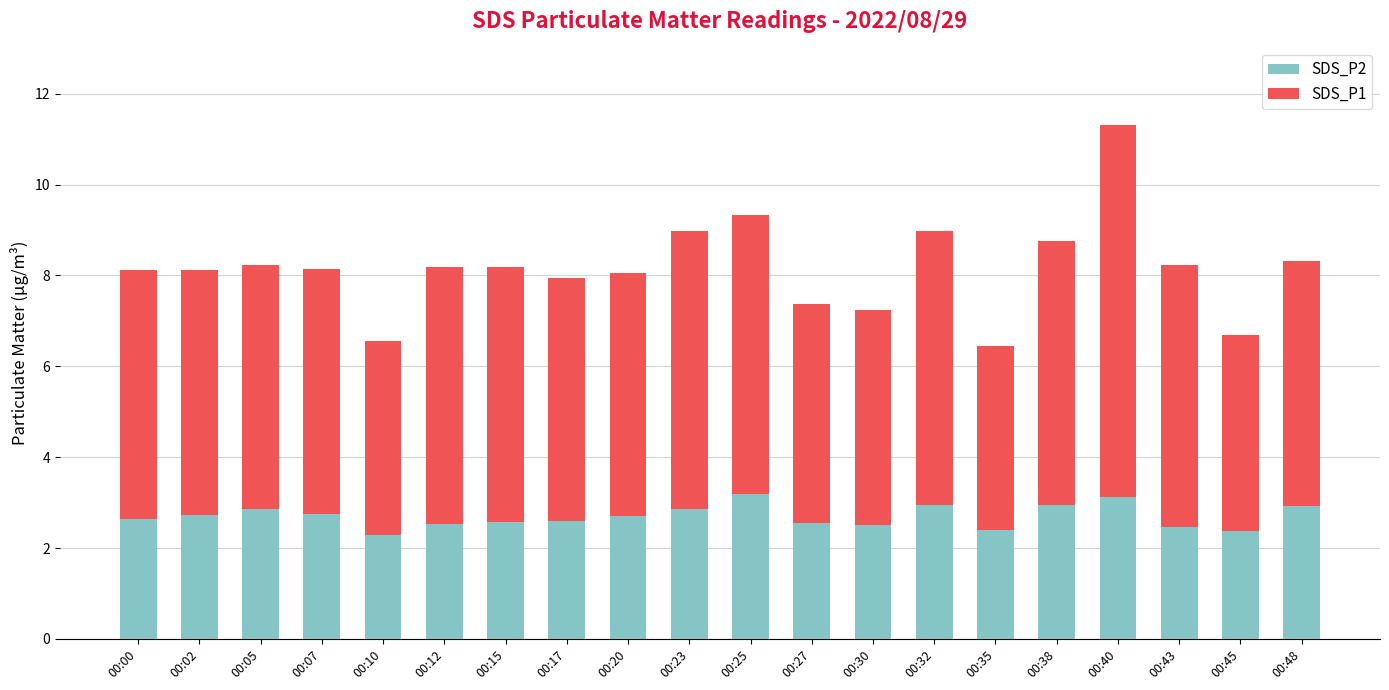

At which category is the sum across all series the highest?

00:40